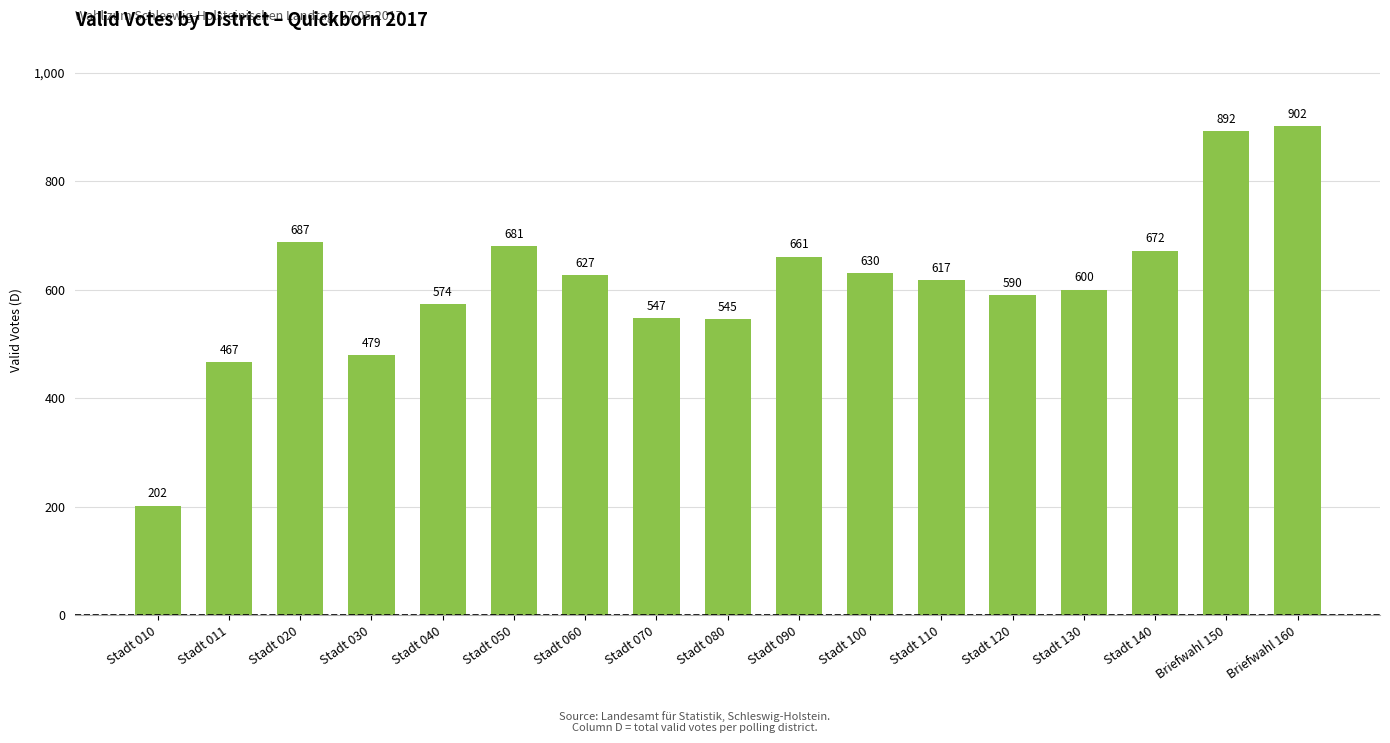

True or false: the data shows 627 at Stadt 060.

True